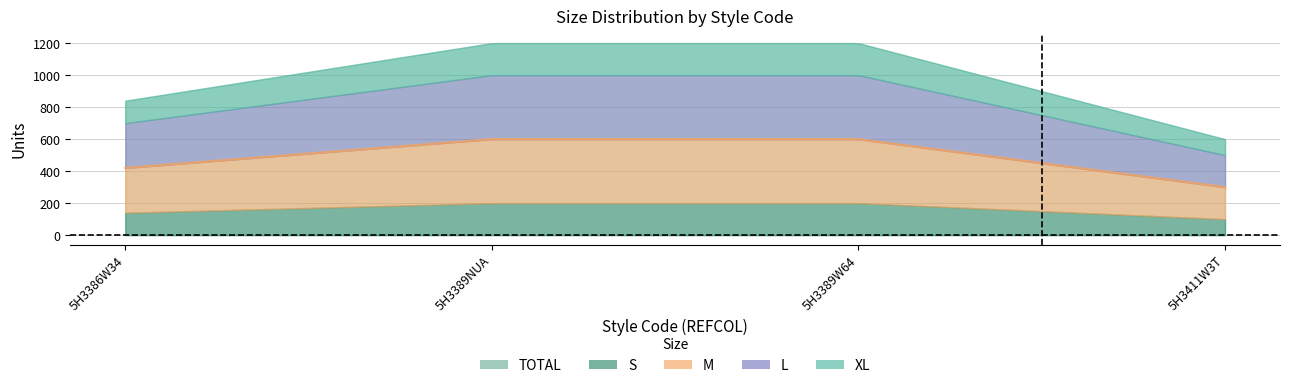

Which category has the highest value across all series?

5H3389NUA